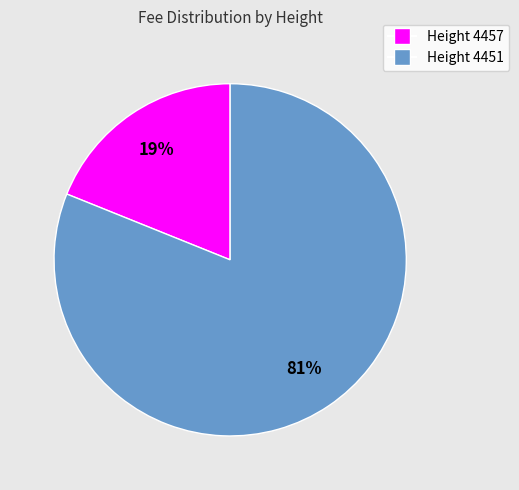

Between Height 4457 and Height 4451, which is larger?

Height 4451